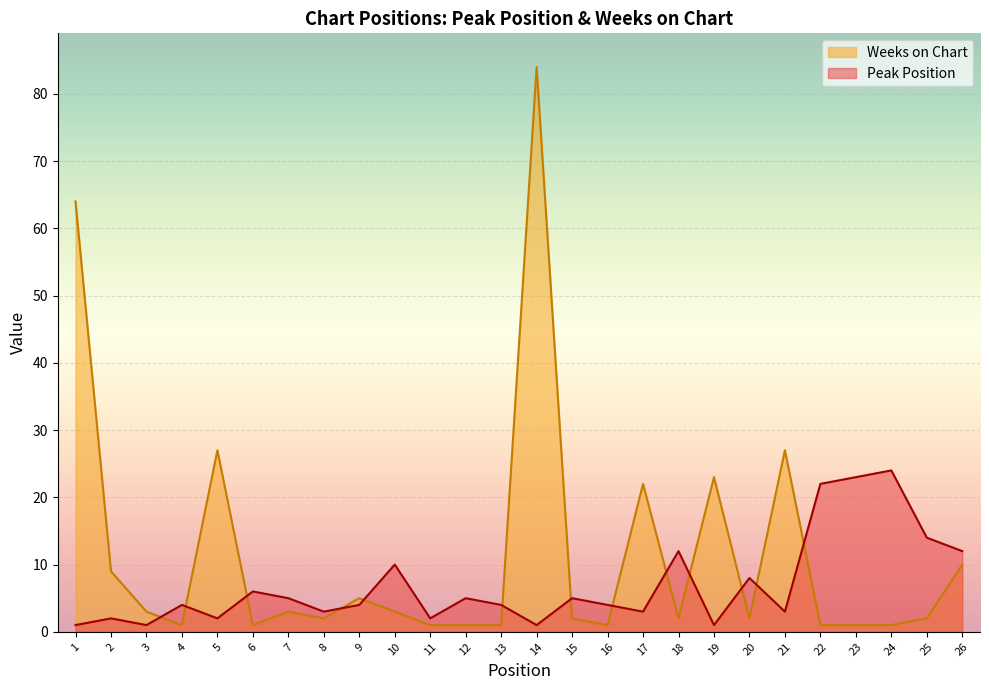

At how many categories does at least one series exceed 82?

1